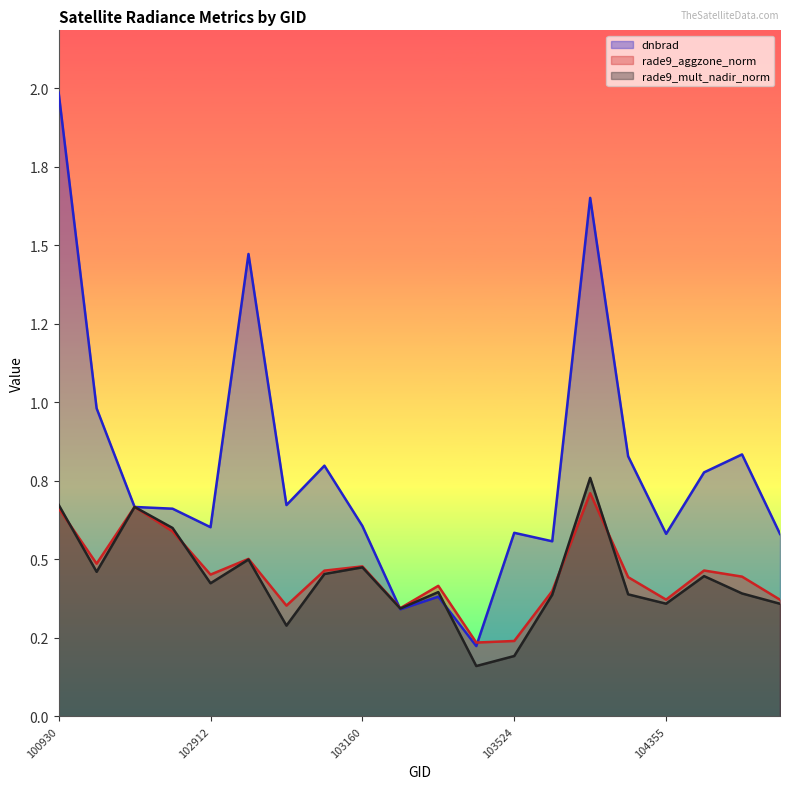

True or false: rade9_mult_nadir_norm and dnbrad cross at least once.

True